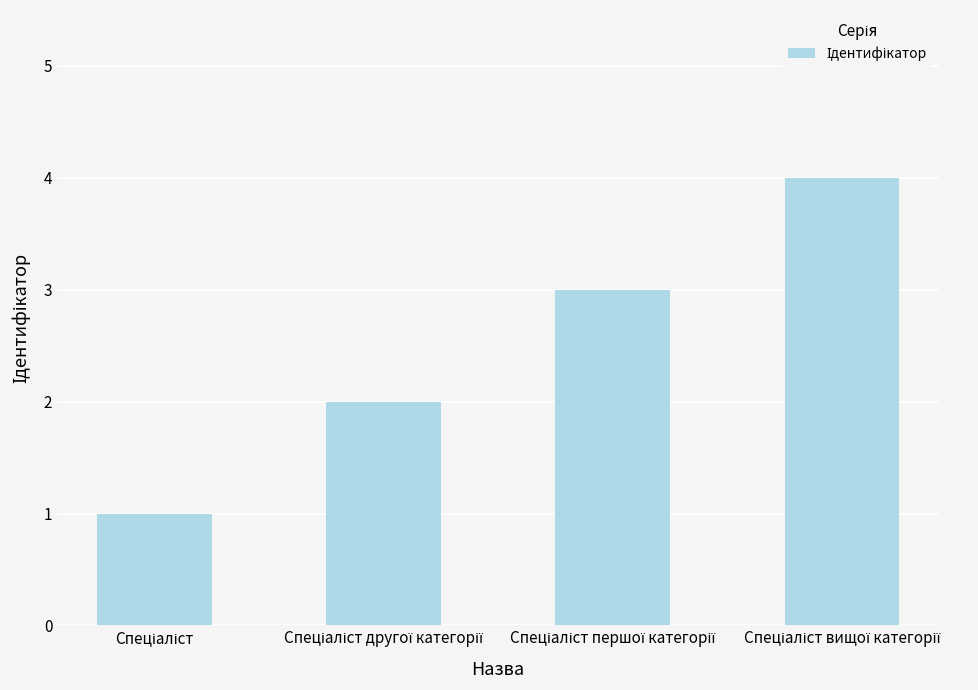

What is the difference between the maximum and minimum values?

3